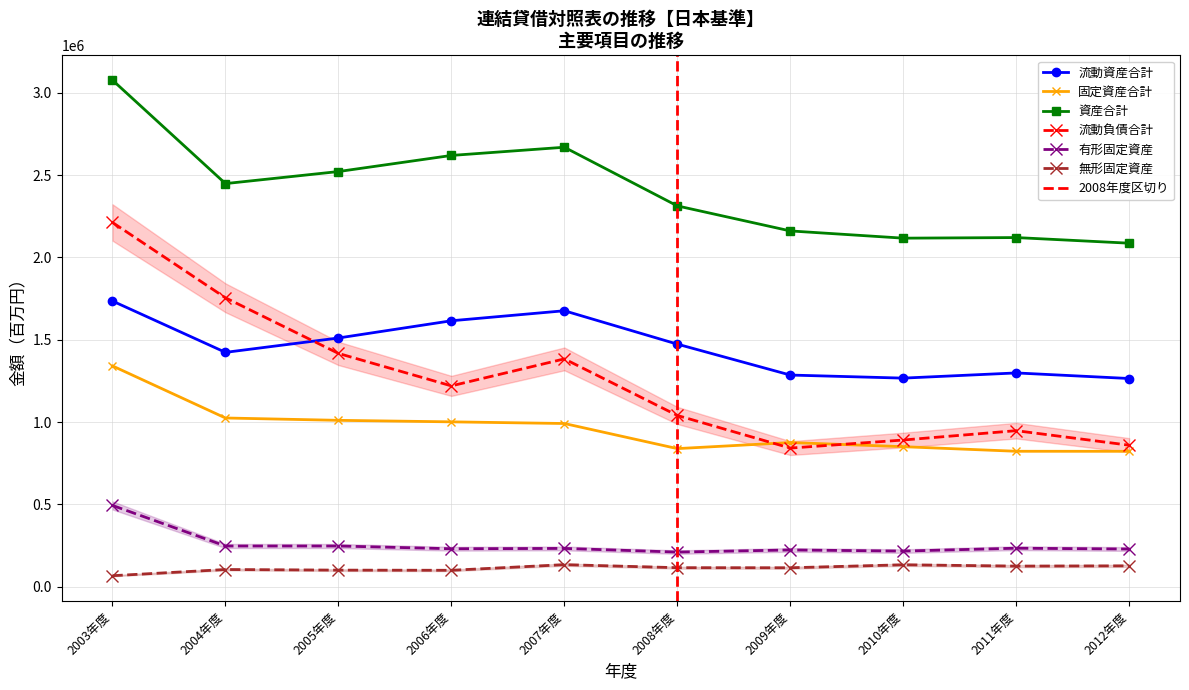

Which label corresponds to the largest value in the chart?

2003年度